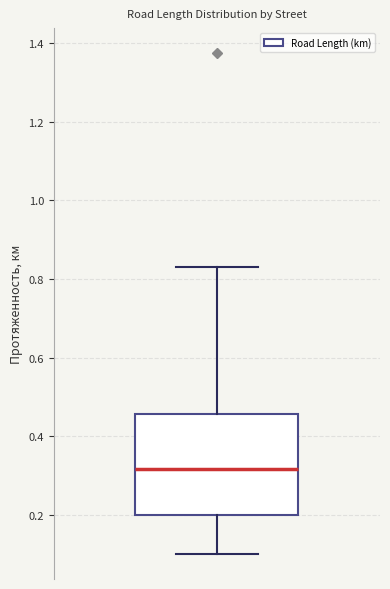

Read this box plot against the y-axis: the position of the median line, the range covered by the box, and the ends of both whiskers. The values are not printed on the chart, so give them approximately, as read against the axis.

median 0.32, box 0.20 to 0.46, whiskers 0.10 to 0.84